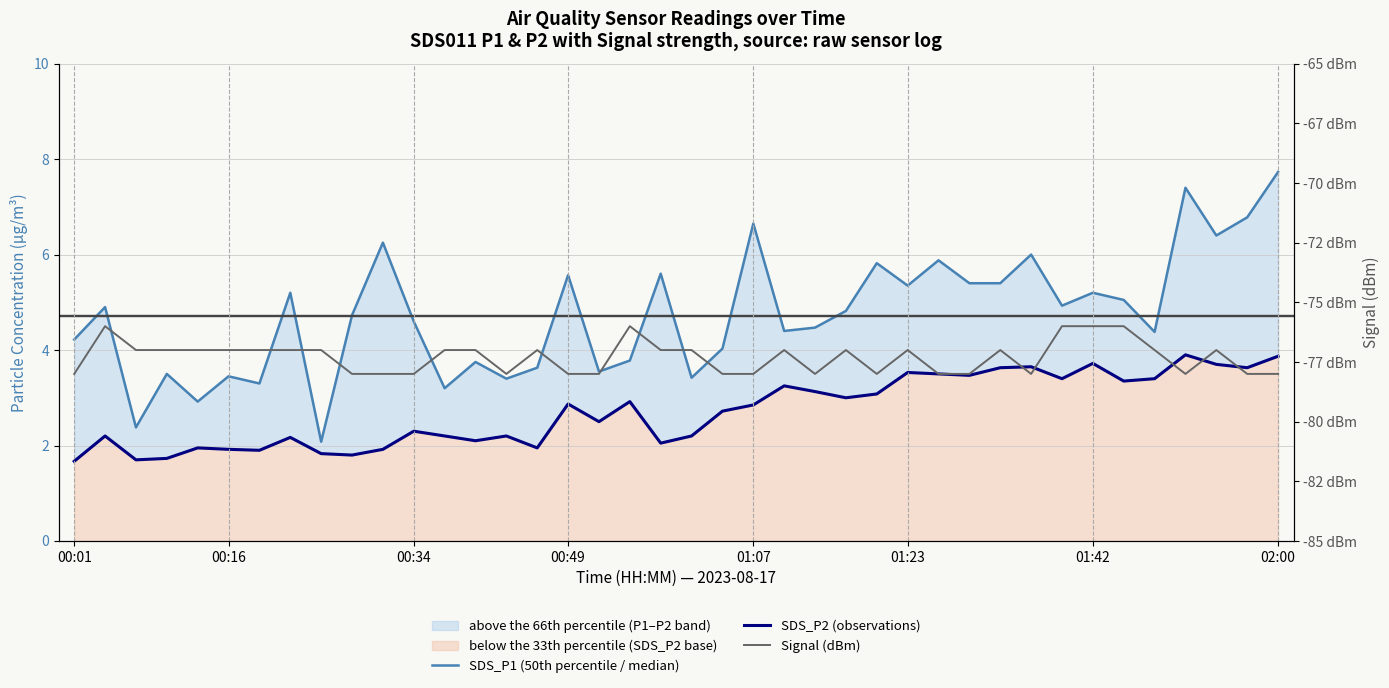

Is it true that SDS_P1 (50th percentile / median) equals 3.6 at 15?

True